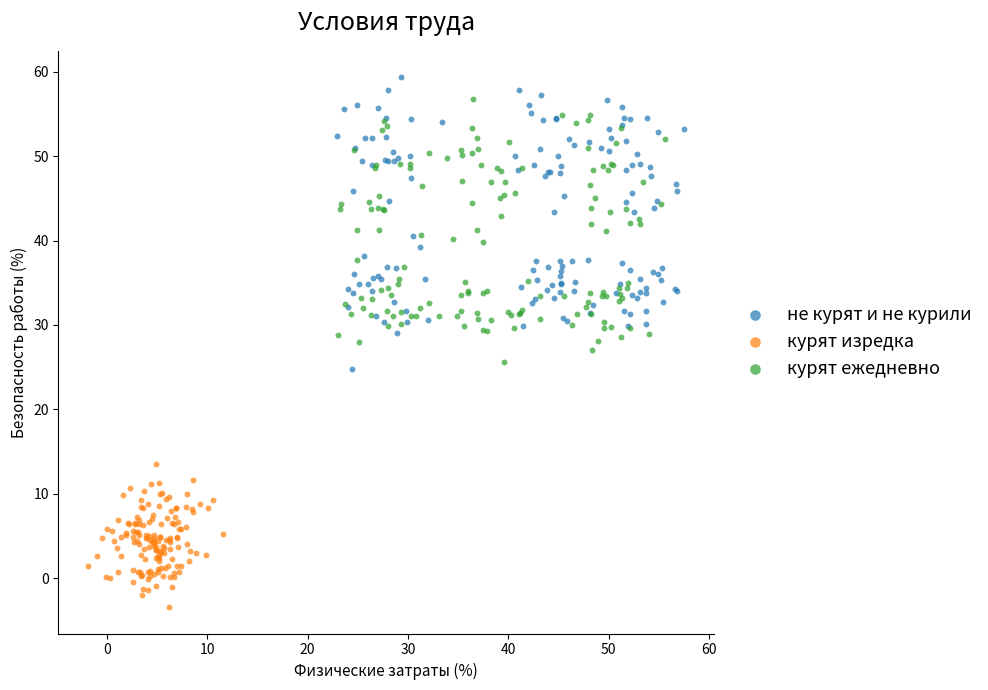

Which series contains the lowest Y value?

курят изредка